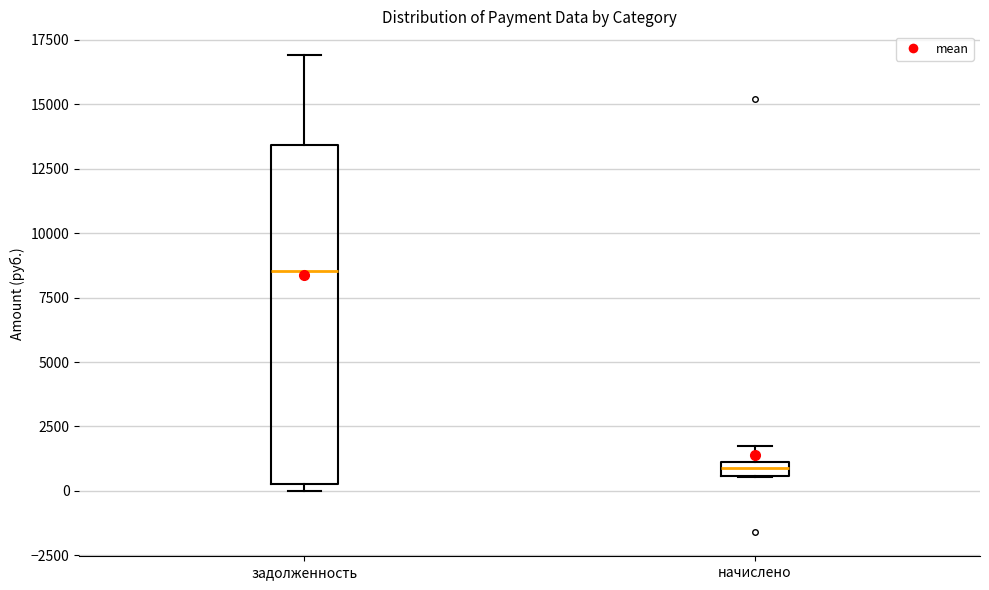

Which box is the tallest, from its lower edge to its upper edge?

задолженность